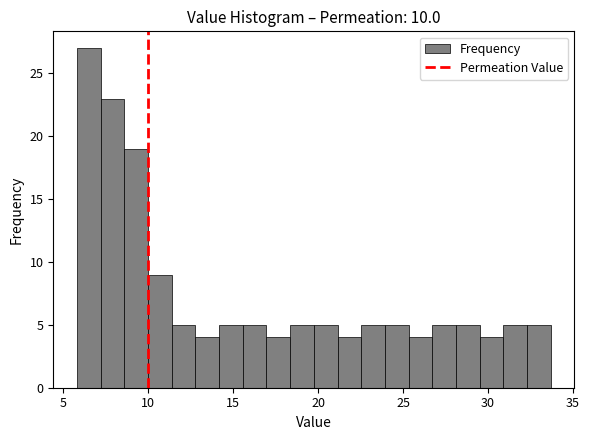

Around what value on the x-axis is the tallest bar? Give the approximate position of its centre, as read against the axis.

6.5